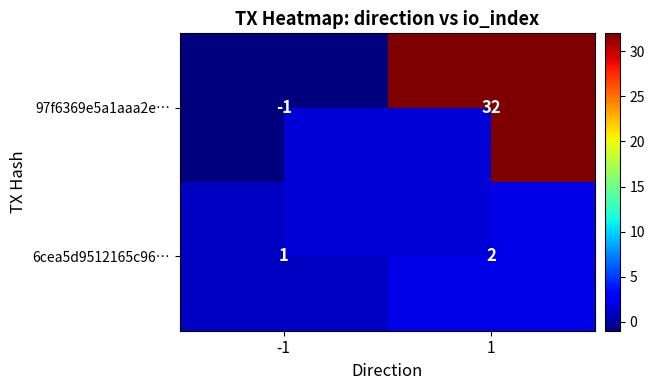

Rank the series by their average value, from highest to lowest.

97f6369e5a1aaa2e…, 6cea5d9512165c96…